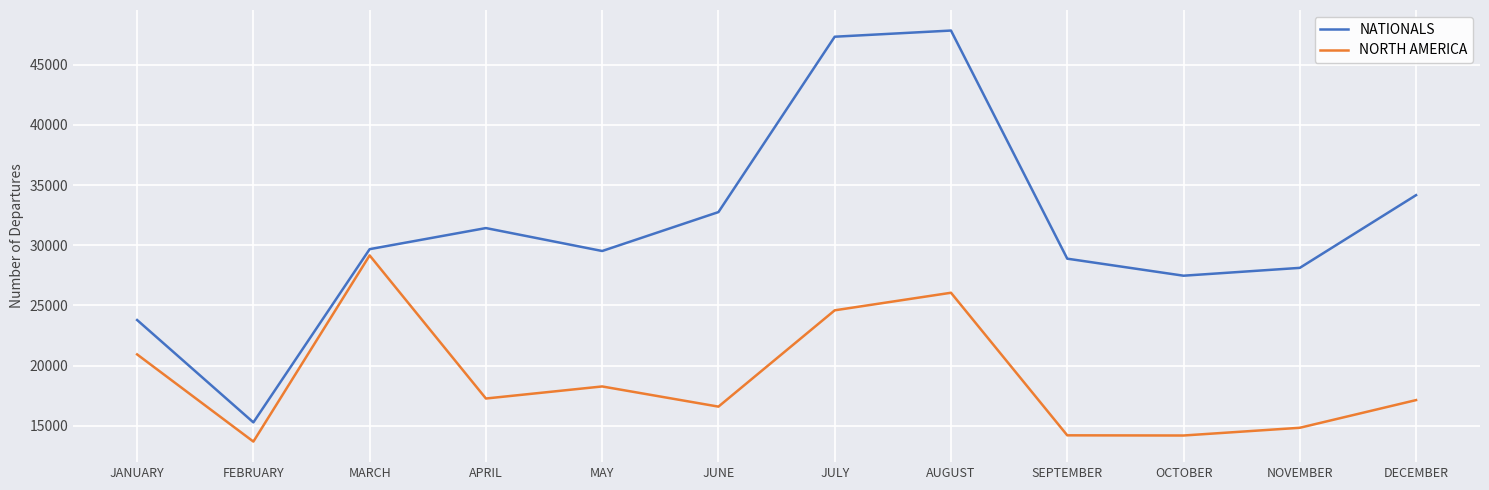

What is the difference between the maximum and minimum values in the NATIONALS series?

32549